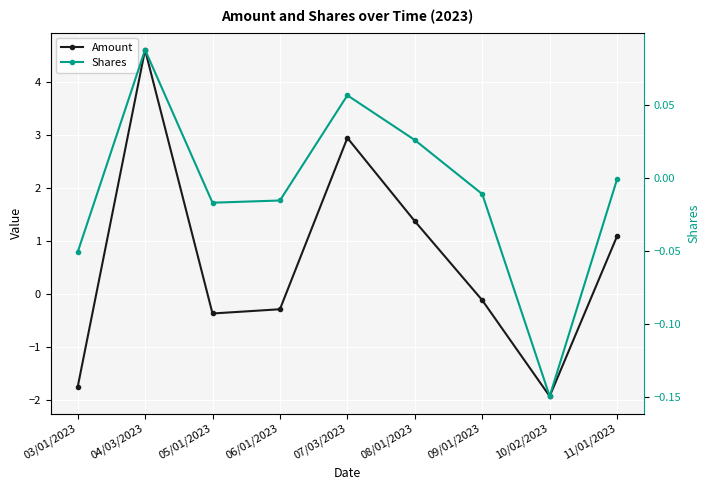

Where do Shares and Amount first cross each other?

03/01/2023 and 04/03/2023